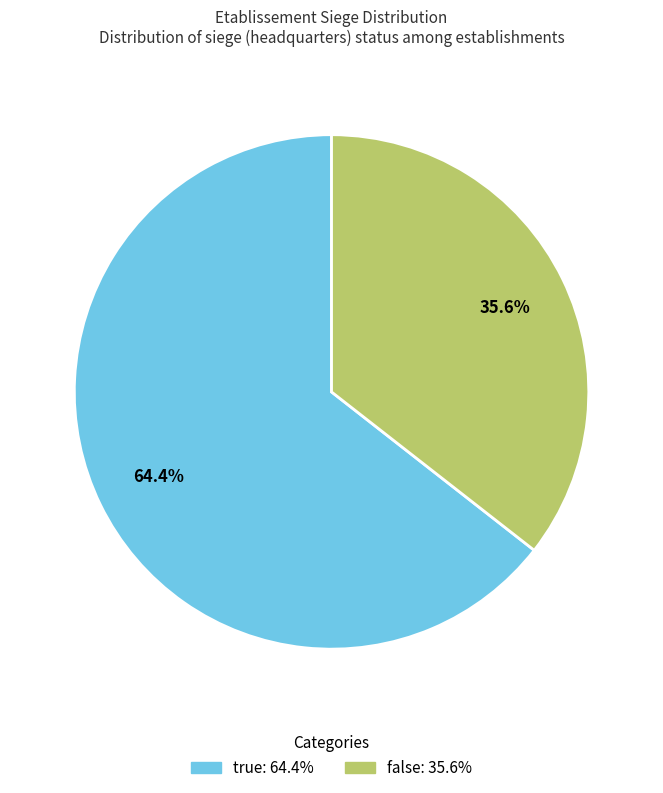

Between false and true, which is larger?

true